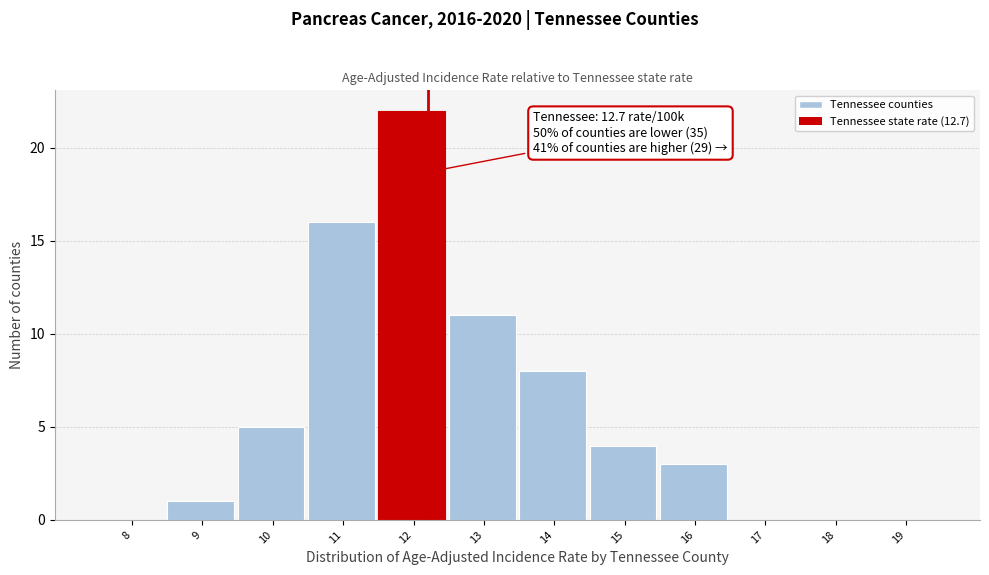

Reading left to right, what are all the values shown in this chart?

8=0	9=1	10=5	11=16	12=22	13=11	14=8	15=4	16=3	17=0	18=0	19=0